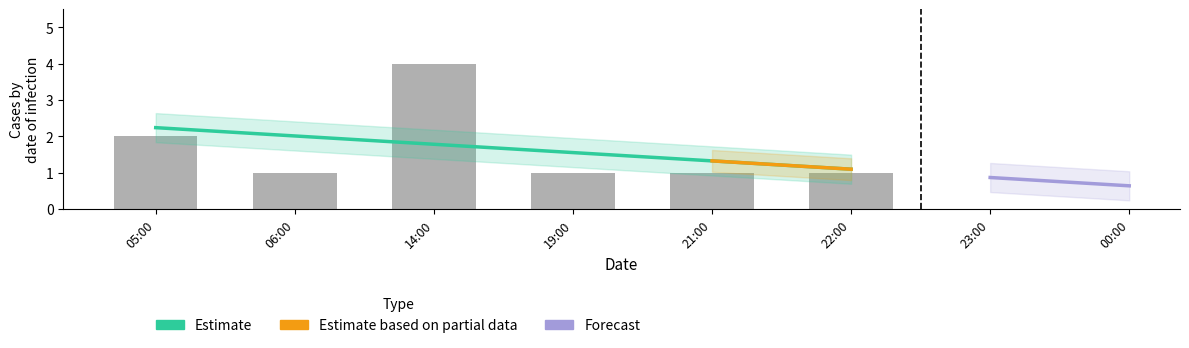

The chart shows a value of 1 at 19:00. True or false?

True